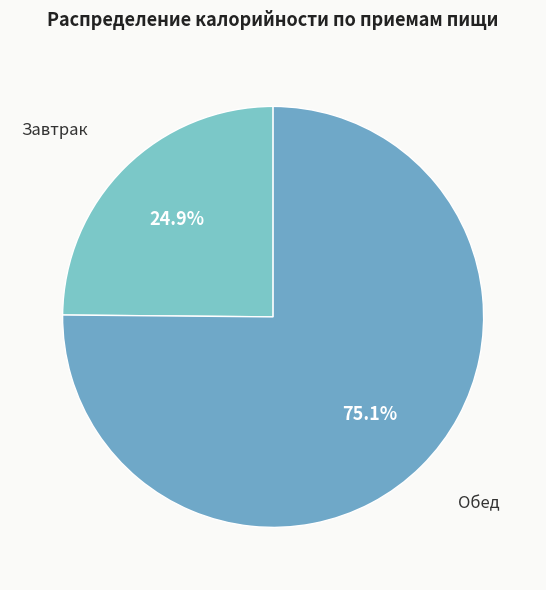

Which slice is the smallest?

Завтрак